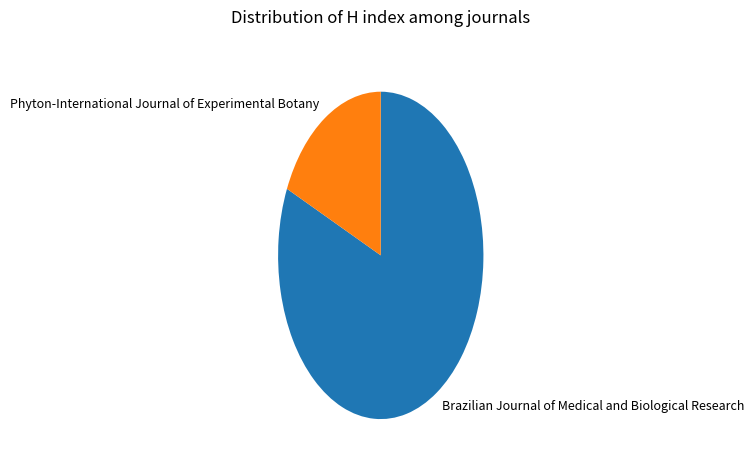

Rank the categories by value from lowest to highest.

Phyton-International Journal of Experimental Botany, Brazilian Journal of Medical and Biological Research